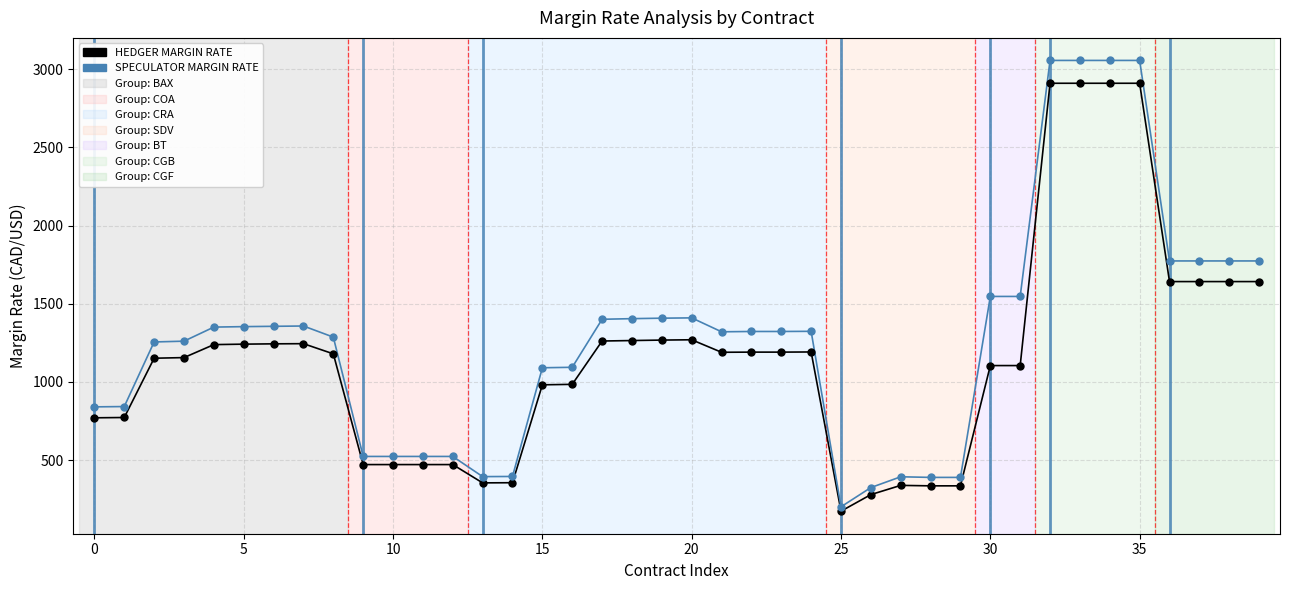

What is the lowest value of the HEDGER MARGIN RATE series?

174